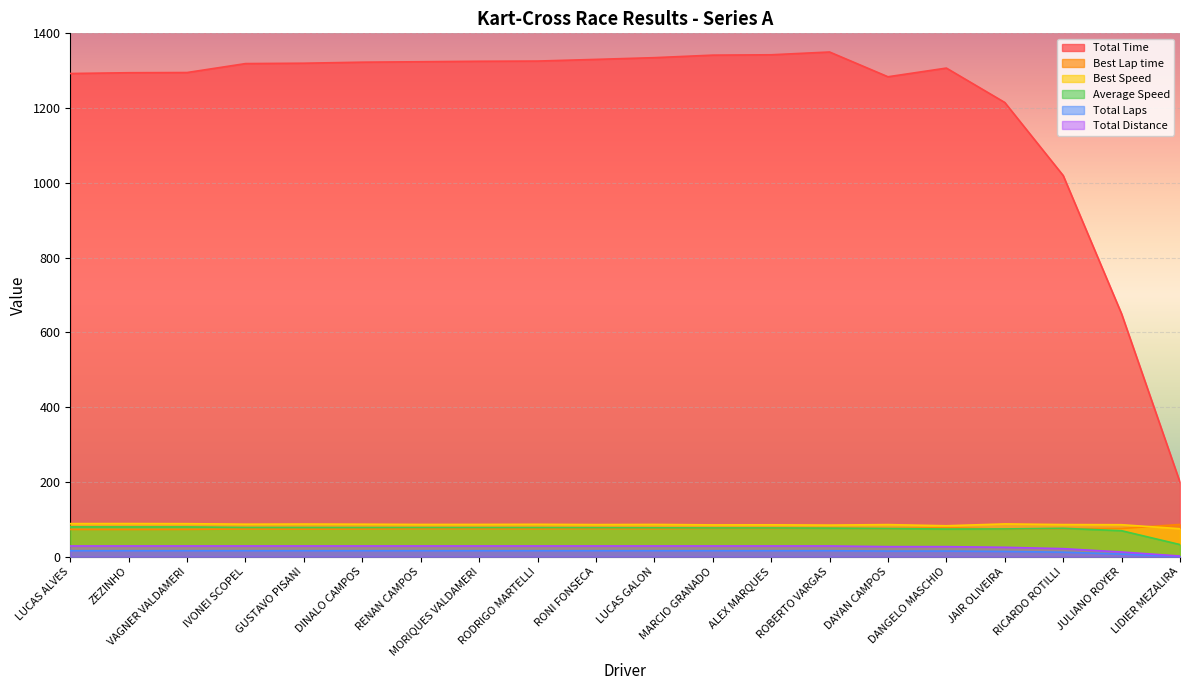

Which series has the largest range (max minus min)?

Total Time